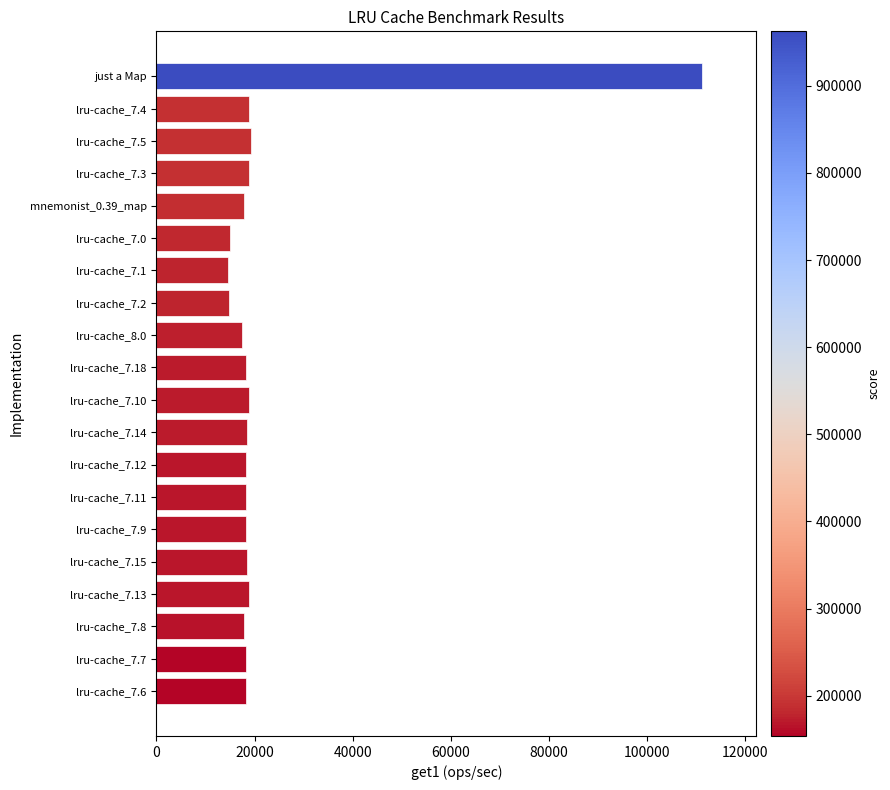

What is the sum of all values?

449326